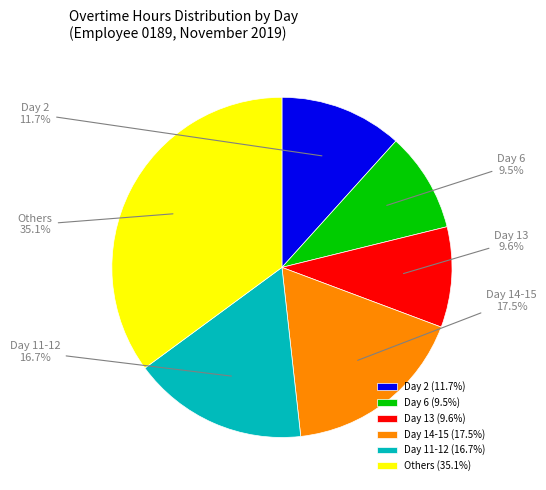

Is it true that Day 13 is 1% of the pie?

False